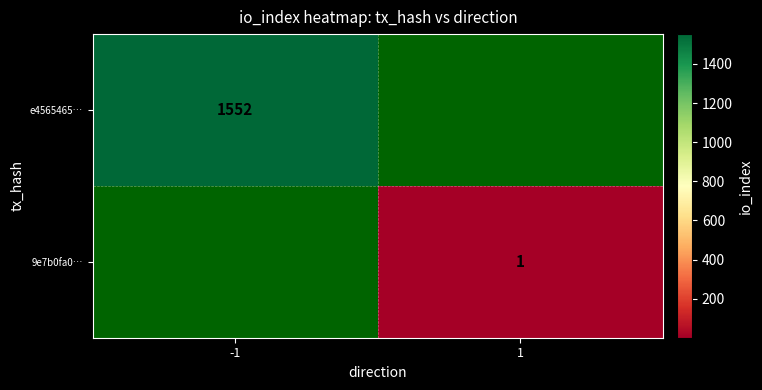

The value of e4565465… at -1 is 1552. True or false?

True